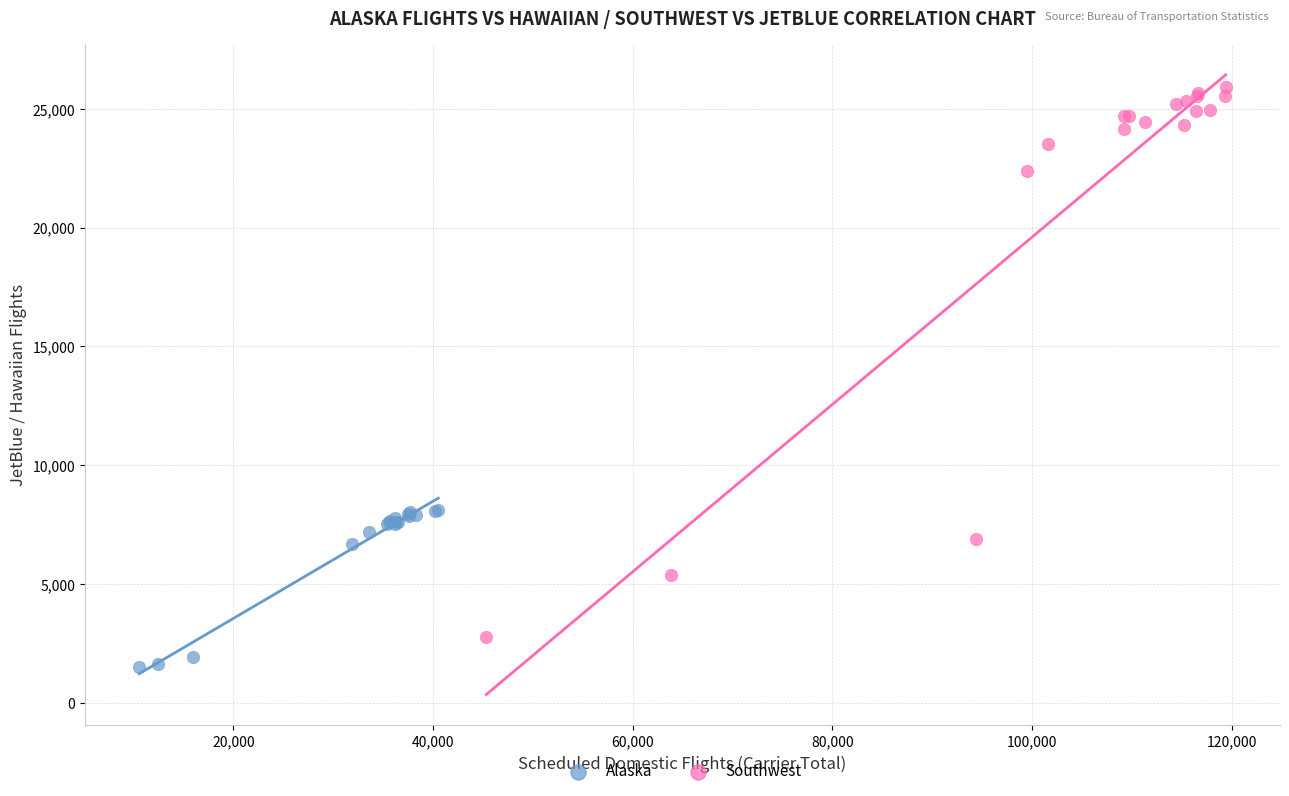

Which series reaches the maximum Y coordinate?

Southwest